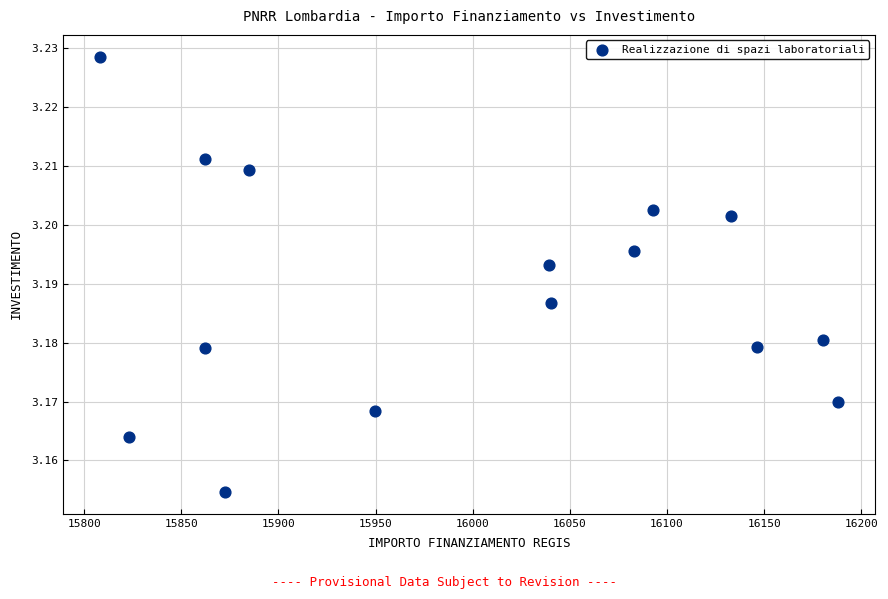

What is the range of X values (max minus min)?

379.7